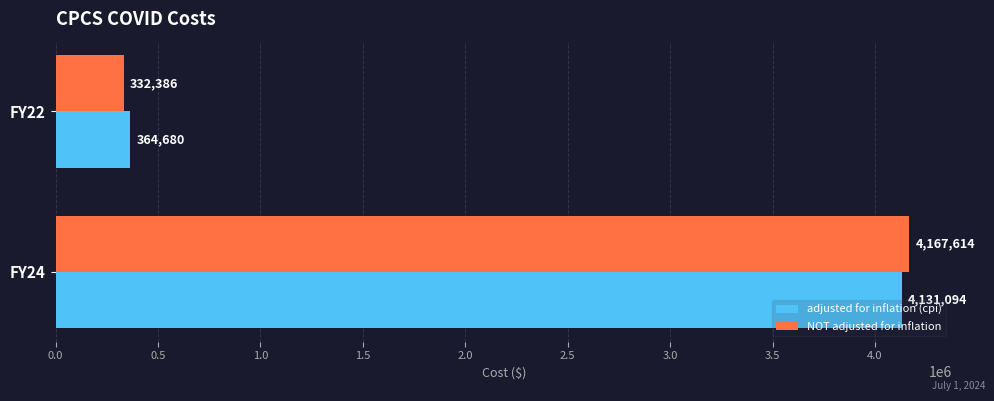

At which category is the sum across all series the highest?

FY24